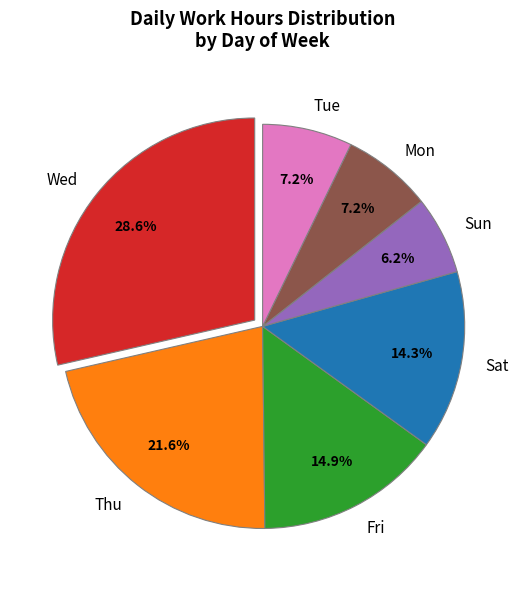

Count the number of slices in the pie.

7